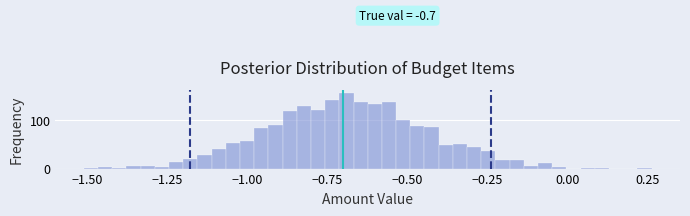

Read against the x-axis, roughly where is the centre of the tallest bar?

-0.70